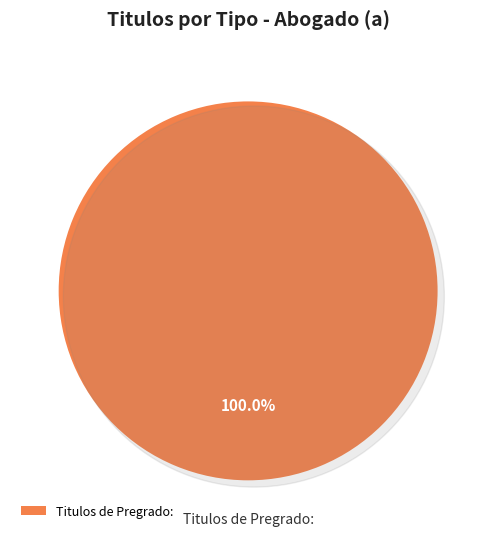

Is it true that Titulos de Pregrado: is 100% of the pie?

True